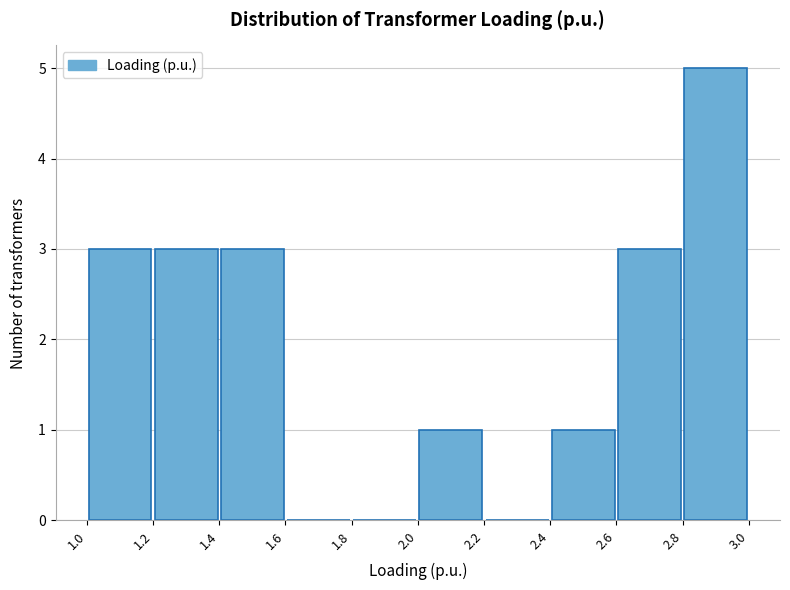

Which range on the x-axis has the tallest bar?

2.8 to 3.0